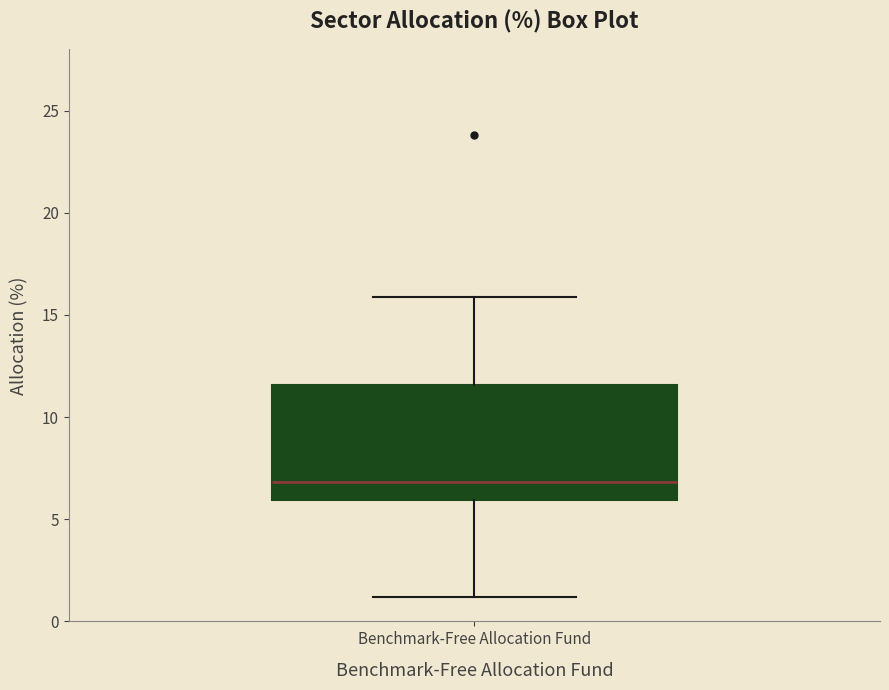

Where does the upper whisker of the box for Benchmark-Free Allocation Fund end on the y-axis? The values are not printed on the chart, so give them approximately, as read against the axis.

16.0